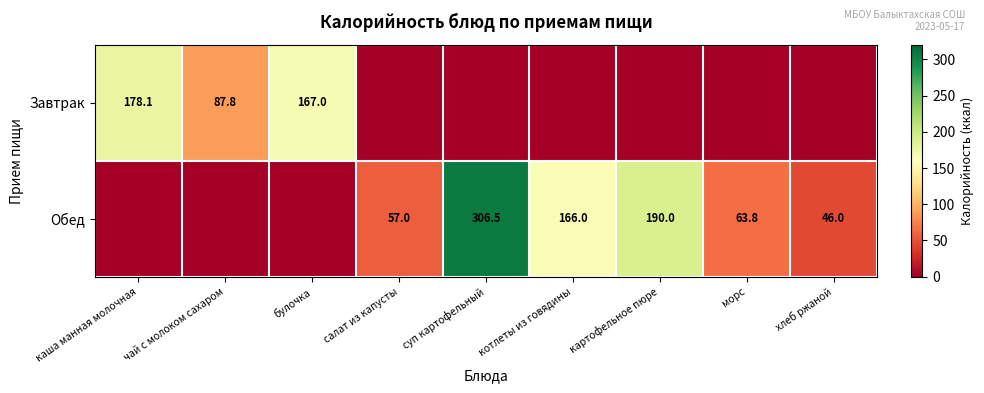

True or false: Обед has a value of 63.8 at морс.

True